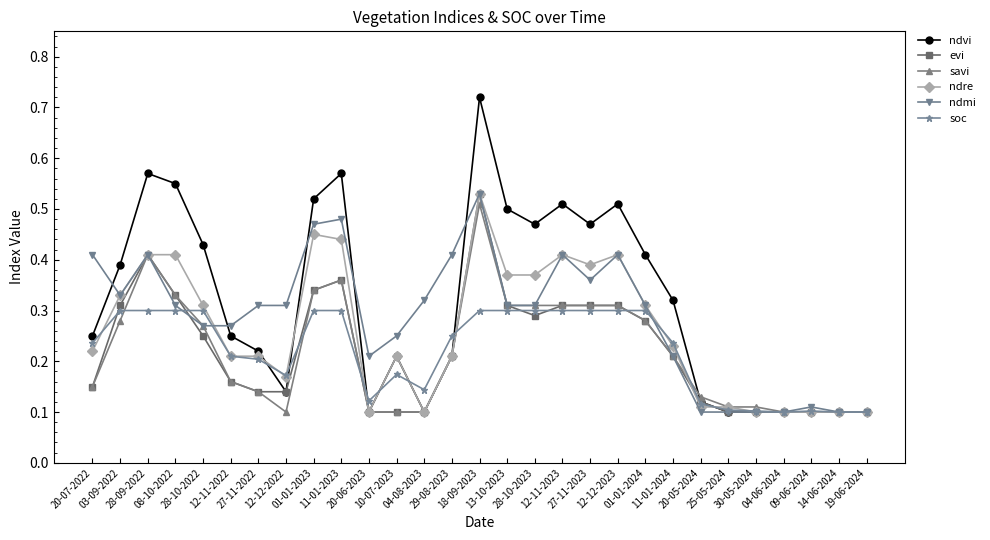

True or false: evi has more than 1 interior local peaks.

True